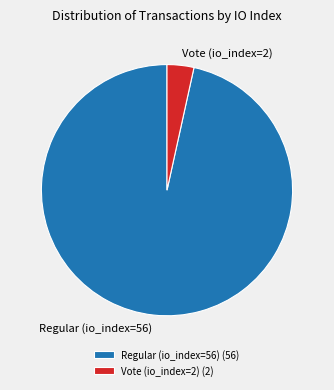

Which category has the smallest portion of the pie?

Vote (io_index=2)